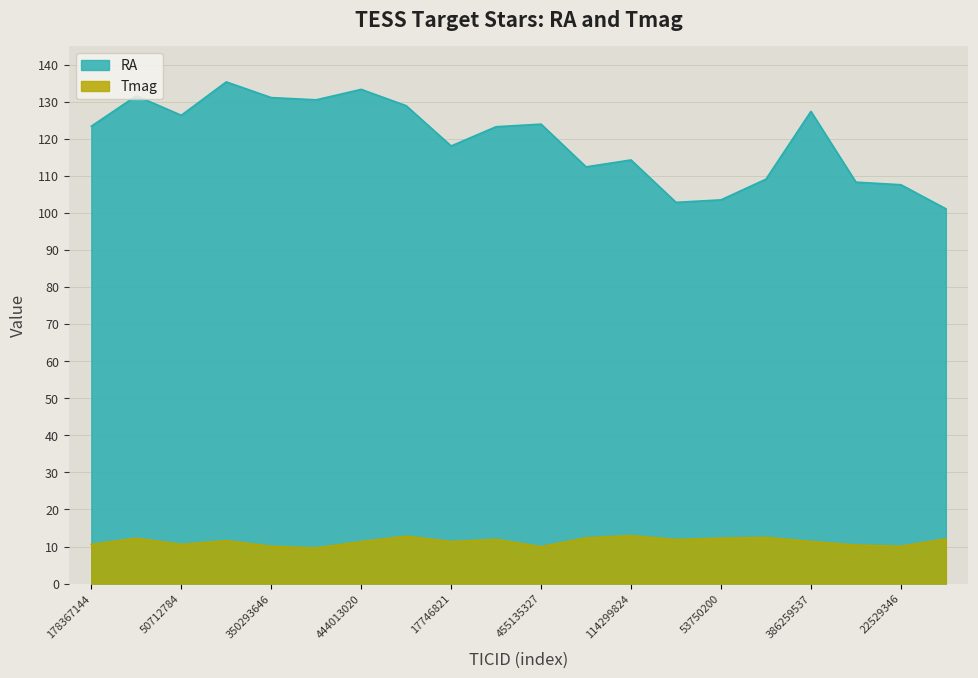

True or false: Tmag and RA cross at least once.

False